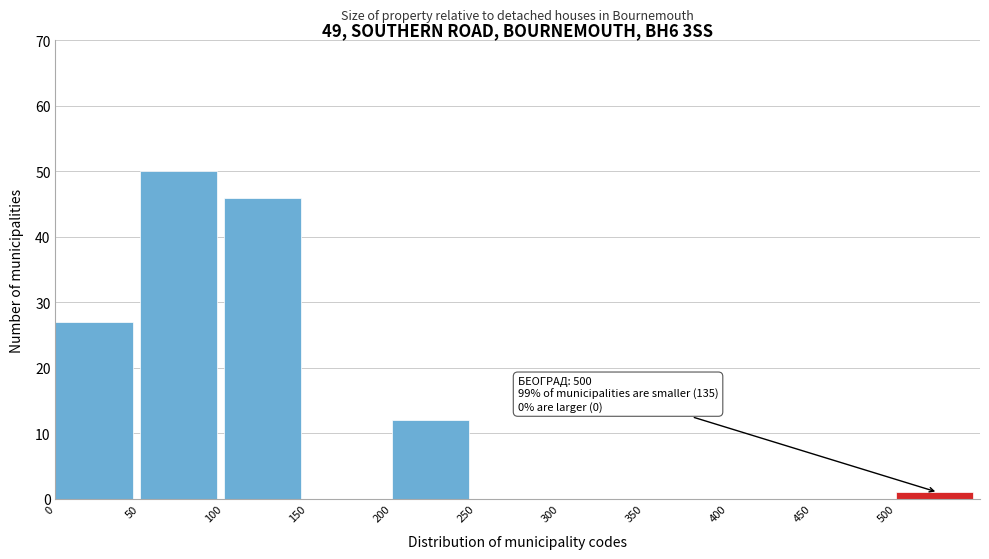

Over which range of the x-axis is the bar tallest?

50 to 100